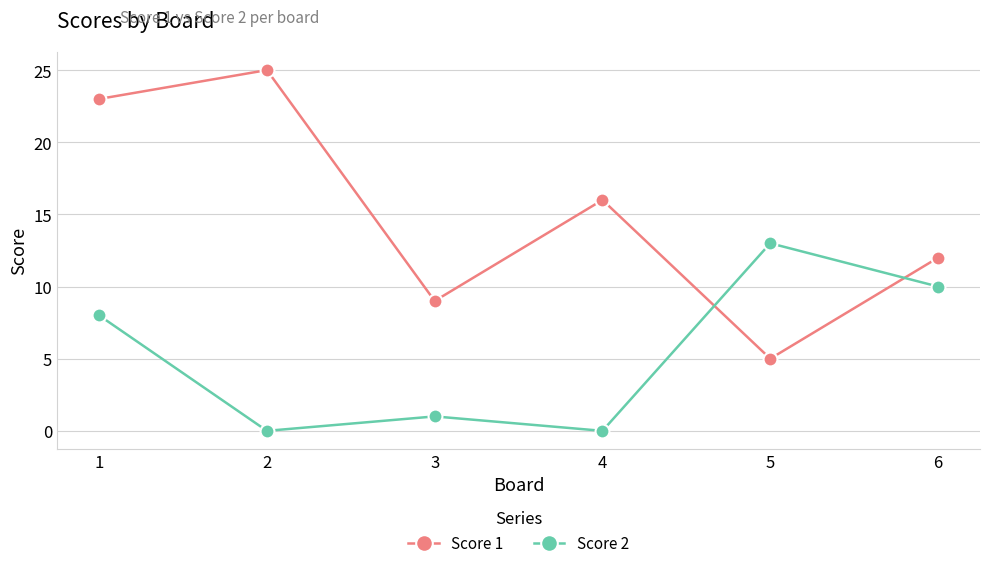

How many Score 1 values are between 9 and 23?

4